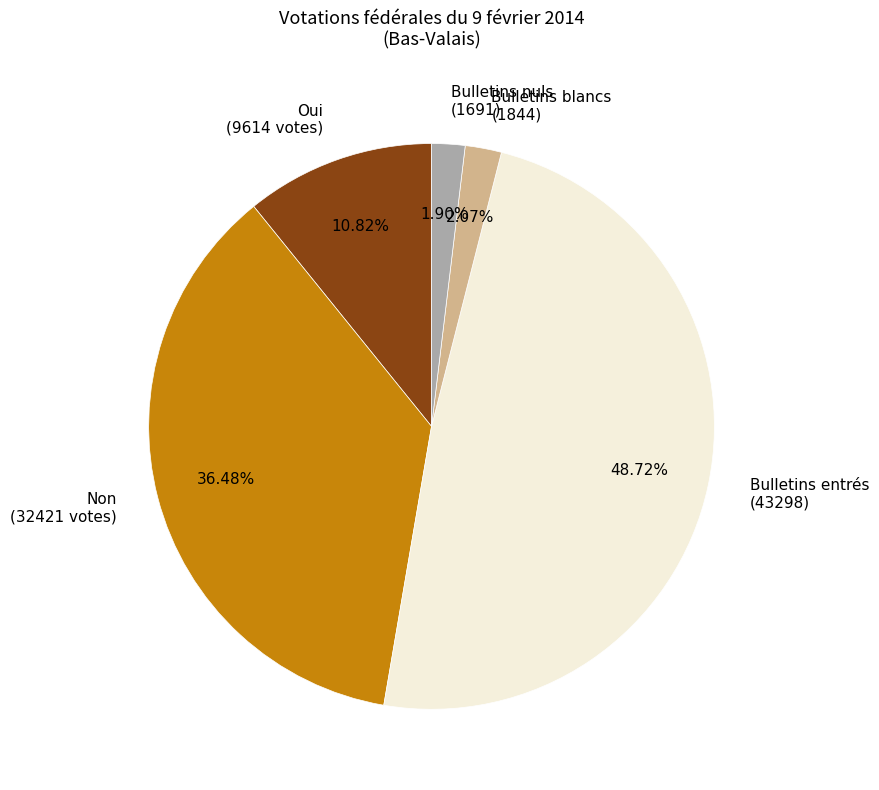

Is the sum of Bulletins entrés (43298) and Oui (9614 votes) greater than half?

Yes